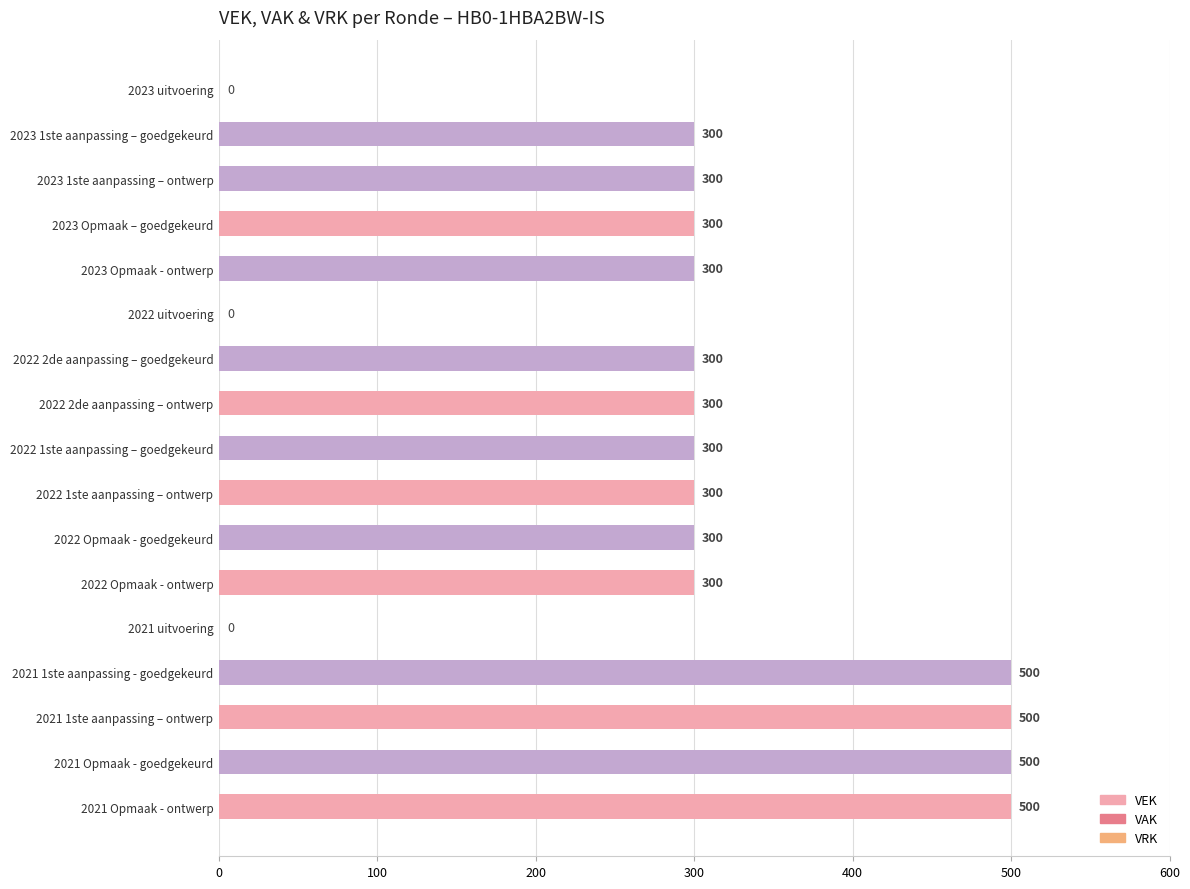

The chart shows a value of 500 at 2021 Opmaak - goedgekeurd. True or false?

True